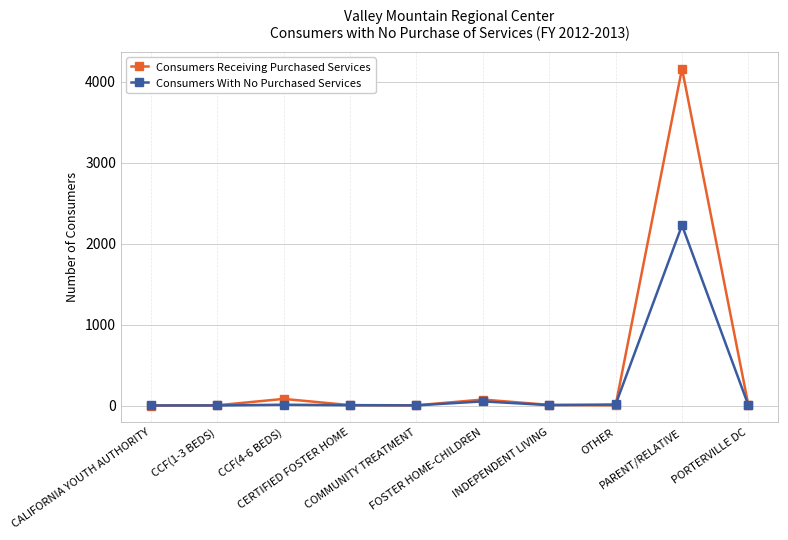

Which series has the widest spread of values?

Consumers Receiving Purchased Services